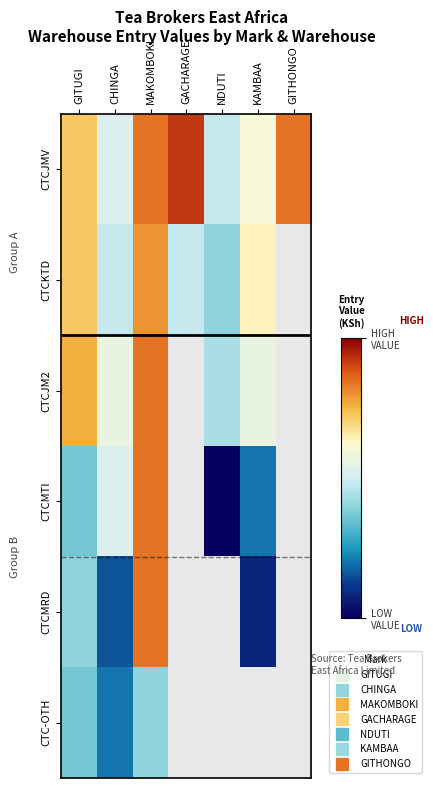

What is the greatest value displayed?

356.0